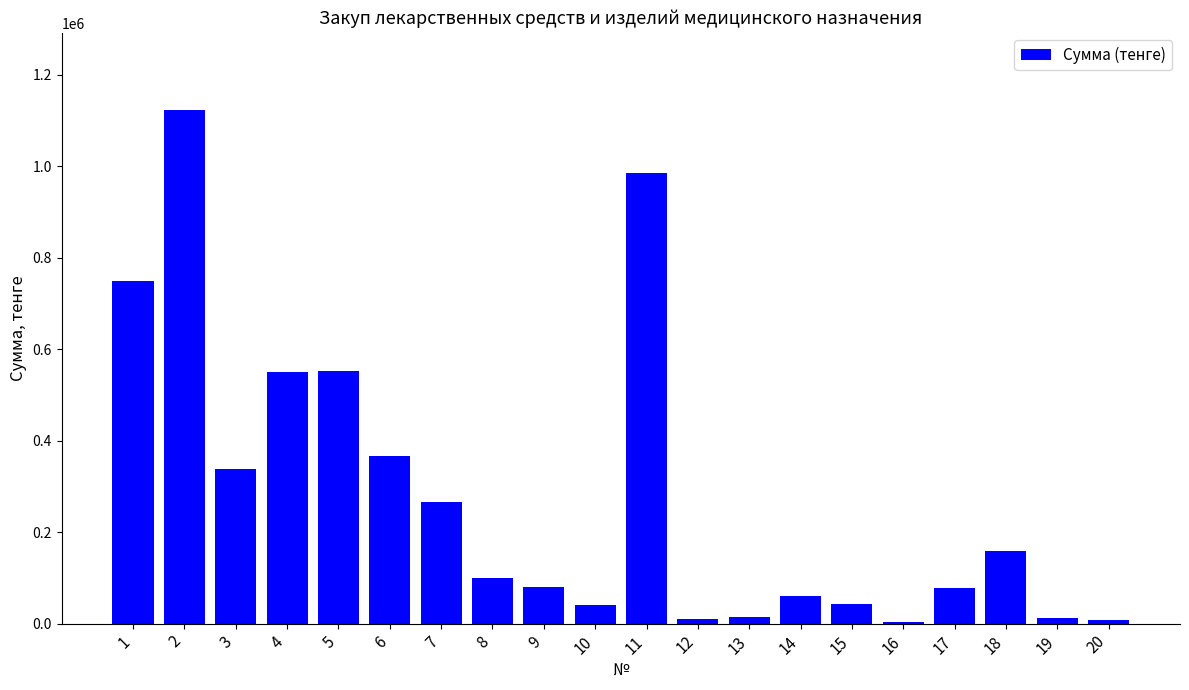

What is the change in value from 8 to 15?

-57750